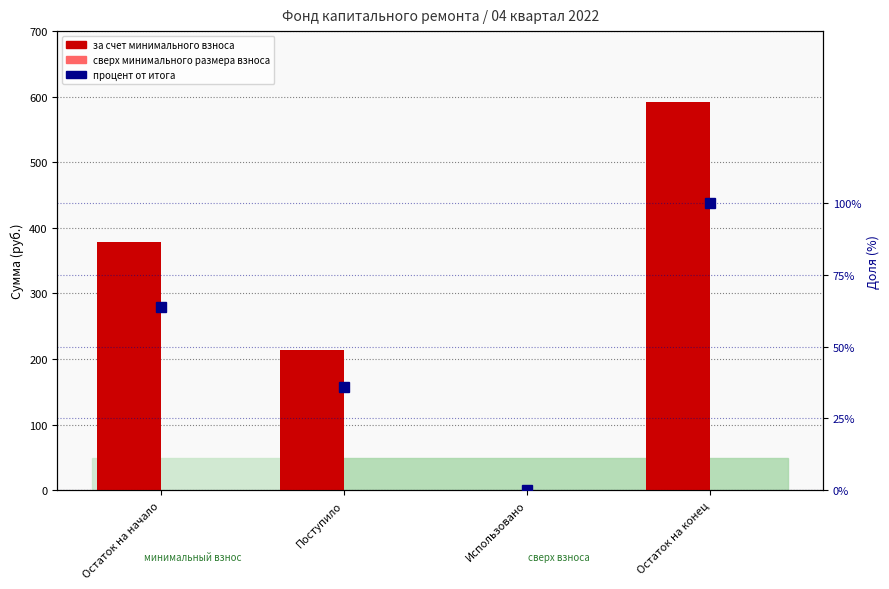

What is the label of the 4th bar from the left?

Остаток на конец